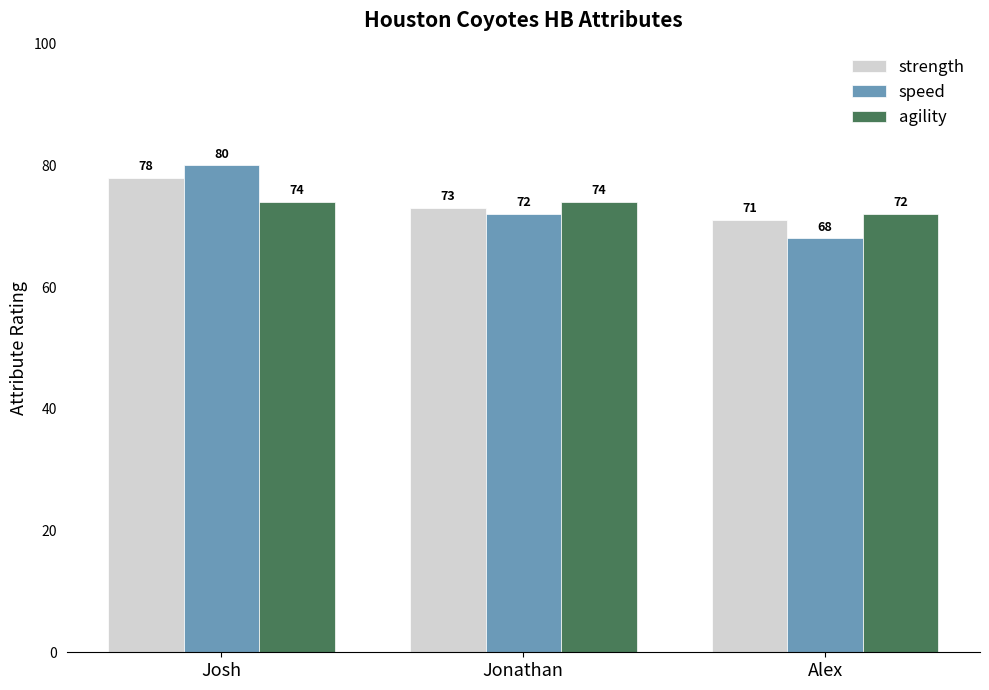

The value of strength at Jonathan is 73. True or false?

True